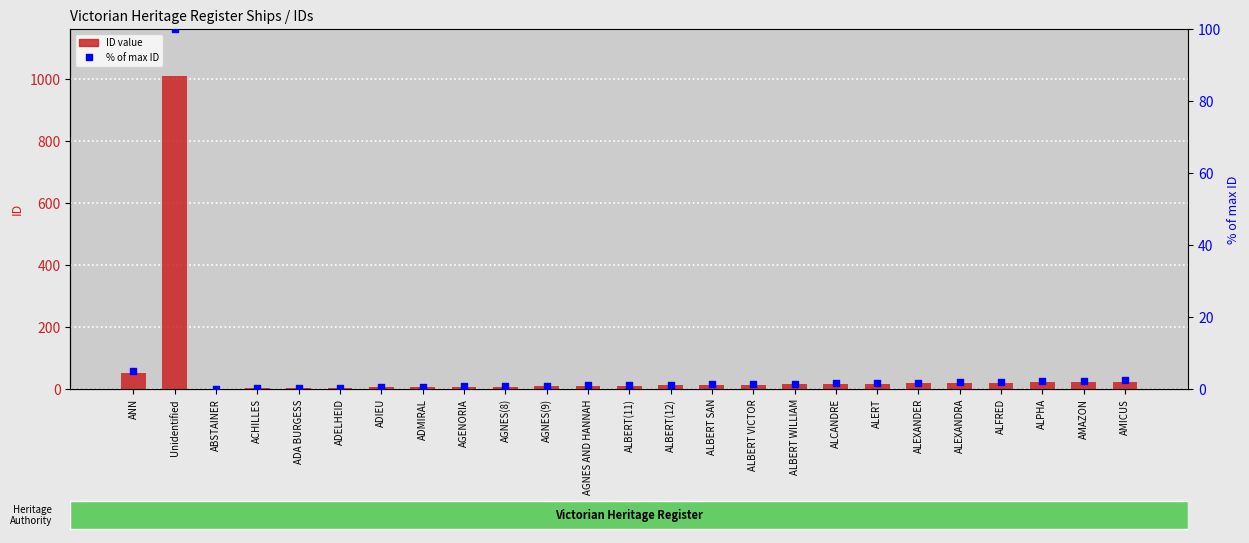

Which series contains the lowest Y value?

% of max ID